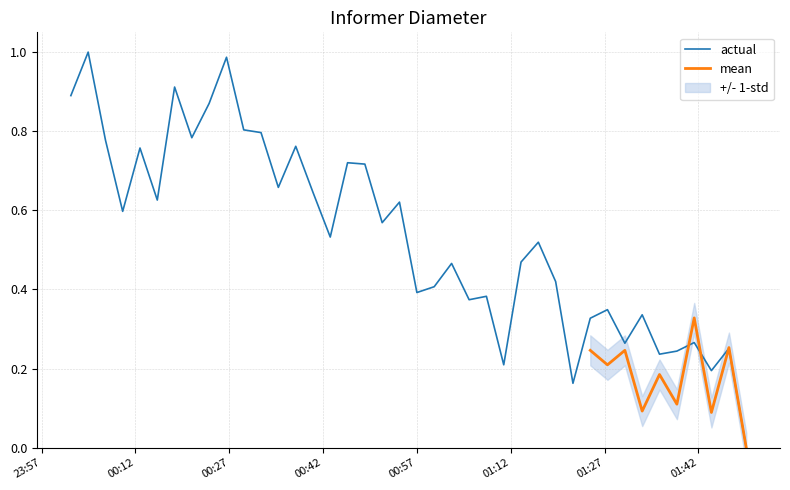

Where is the first local maximum?

2021/01/15 00:04:27